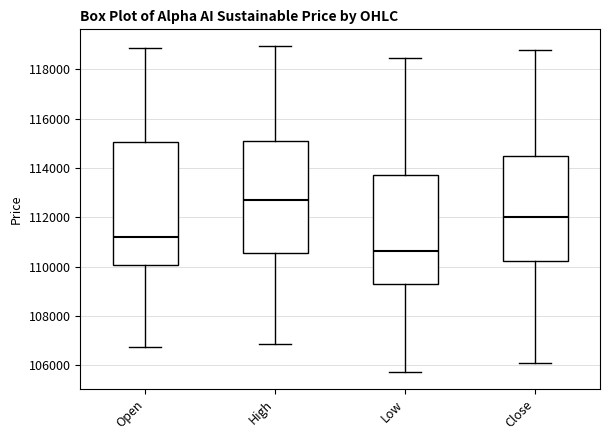

Reading left to right, transcribe this box plot: for each box, give where its median line is, the range the box spans, and where its two whiskers end, as read against the y-axis. The values are not printed on the chart, so give them approximately, as read against the axis.

Open: median 111200, box 110000 to 115000, whiskers 106800 to 118800
High: median 112800, box 110600 to 115200, whiskers 106800 to 119000
Low: median 110600, box 109200 to 113800, whiskers 105800 to 118400
Close: median 112000, box 110200 to 114400, whiskers 106200 to 118800